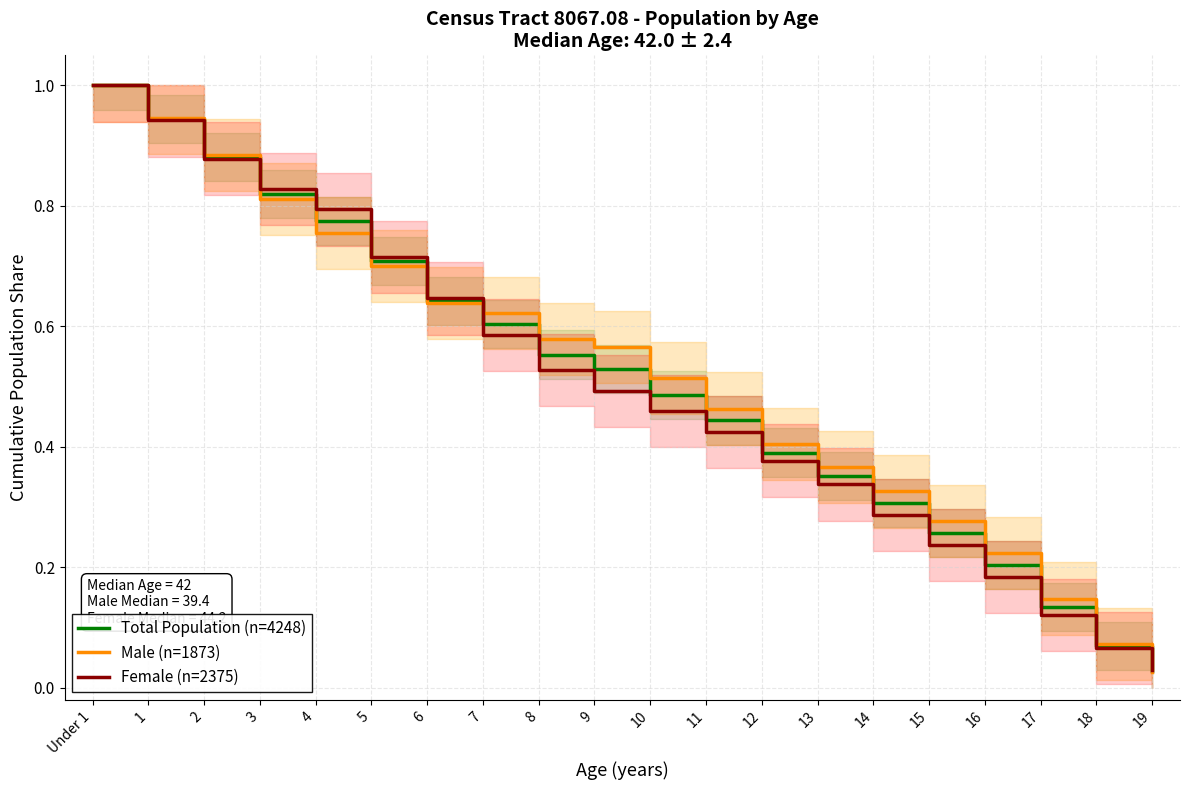

What is the greatest value displayed?

1.0